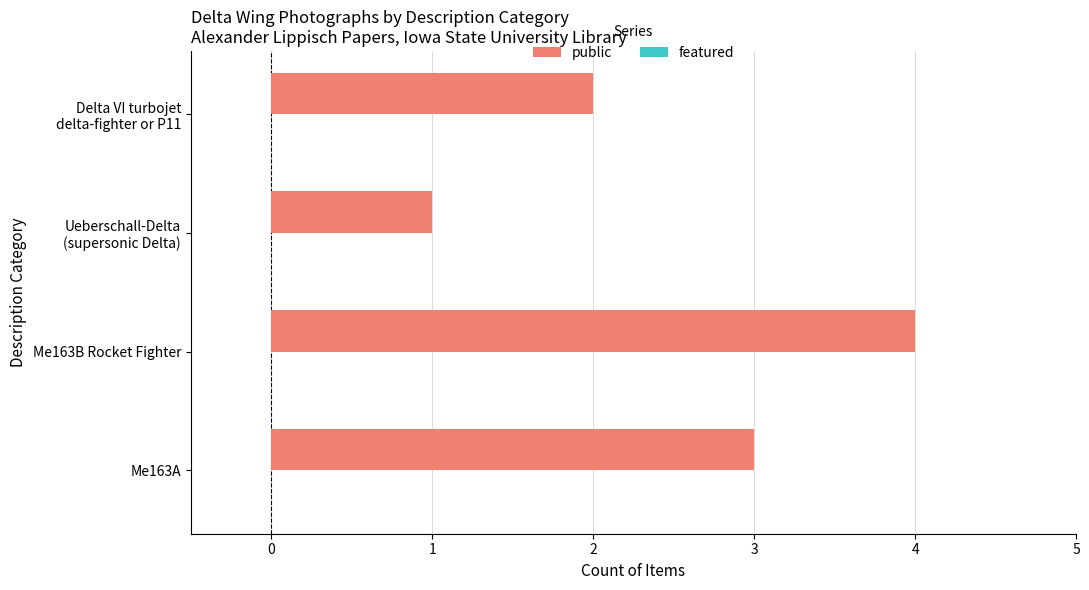

What is the greatest value displayed?

4